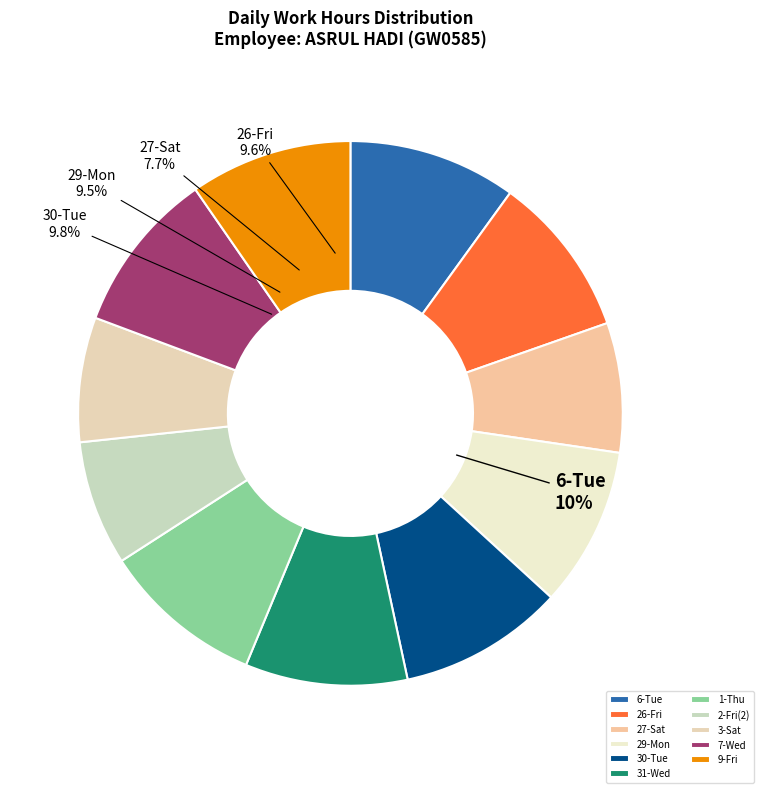

Does any single category account for the majority?

No